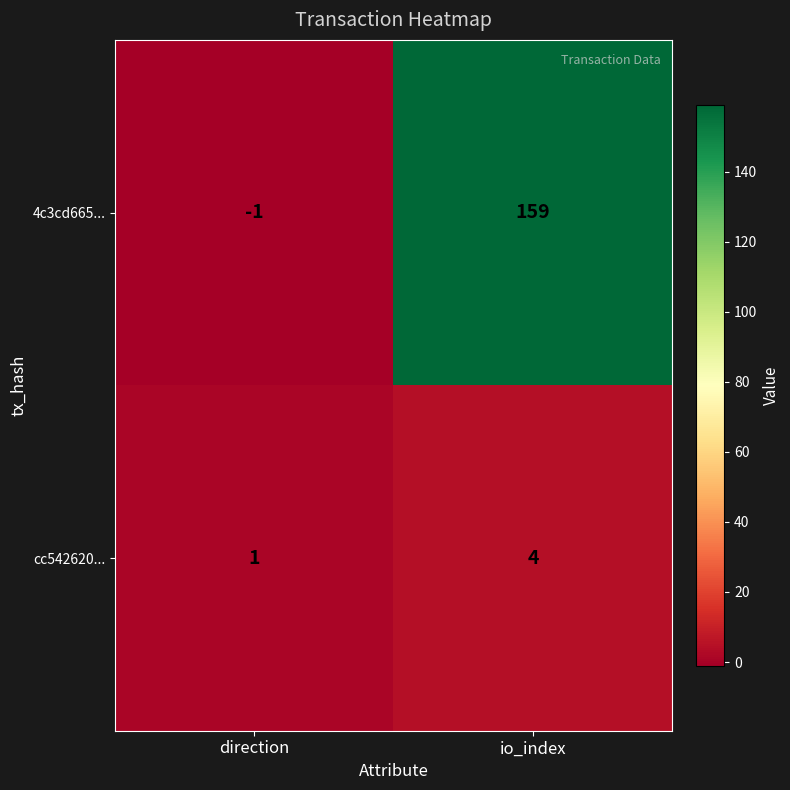

How many series are shown in this chart?

2